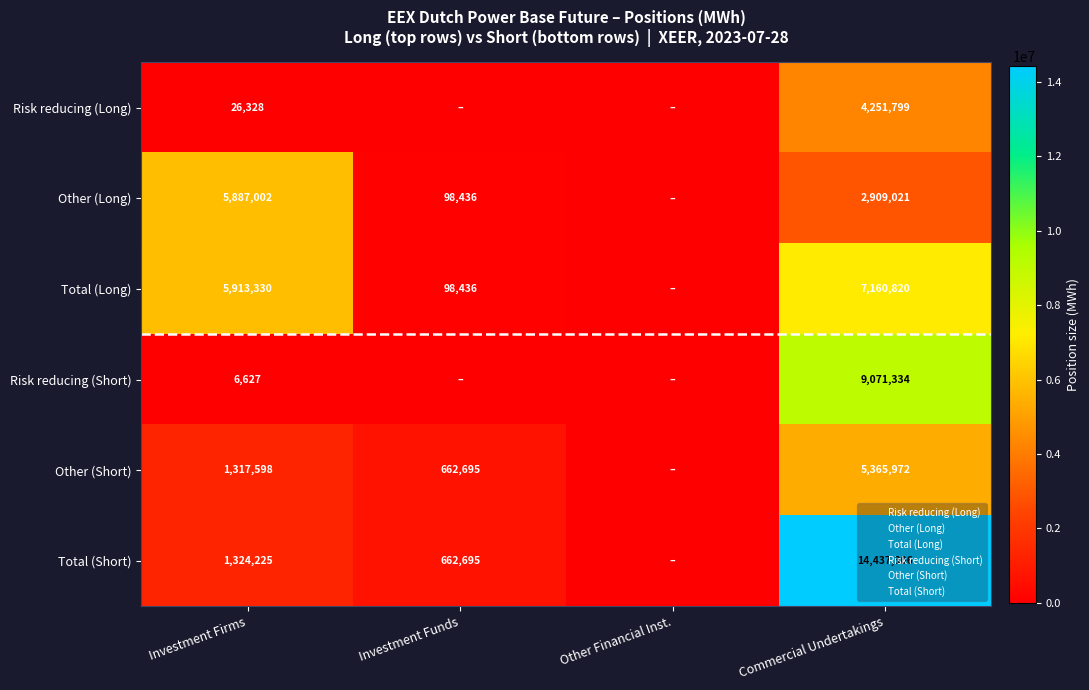

The Total (Long) series shows -2673489 at Other Financial Inst.. True or false?

False